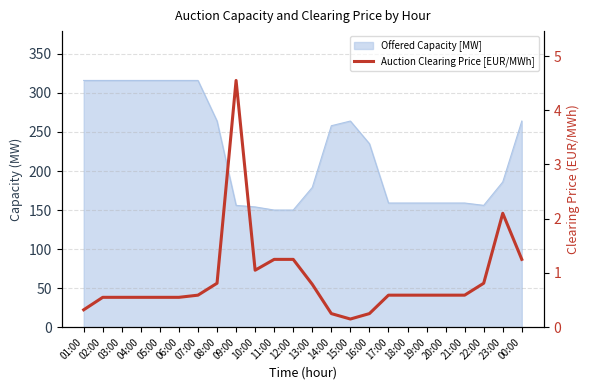

What is the change in value from 05:00 to 12:00?

+0.7